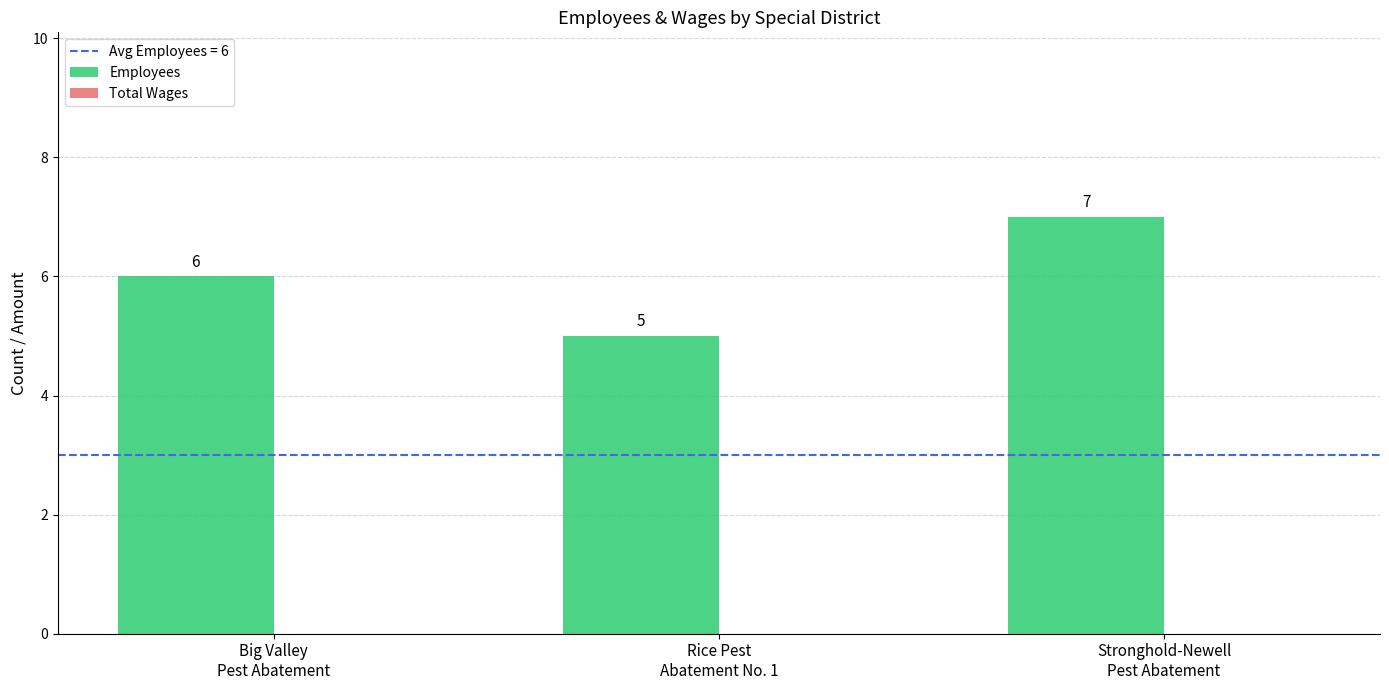

What is the sum of all values?

18